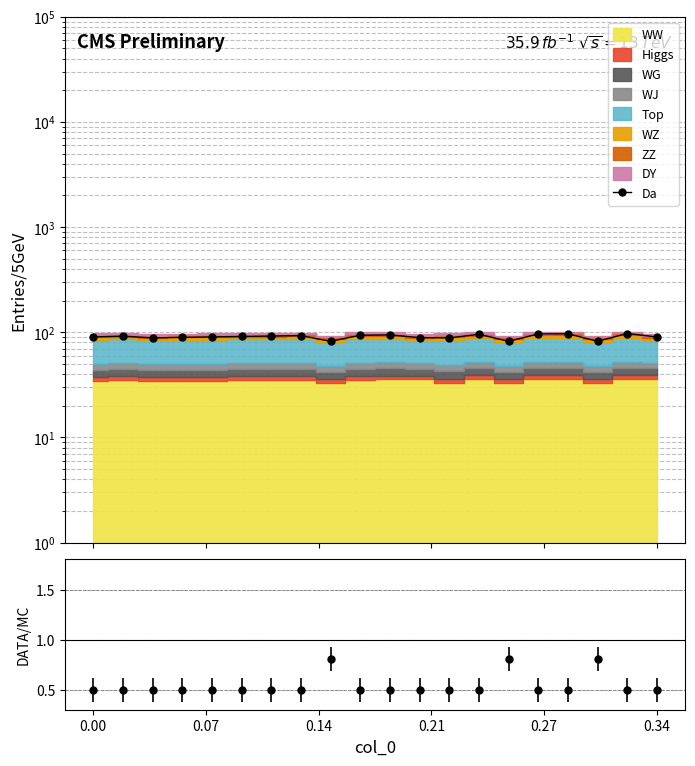

What is the value of the DATA/MC point at the 14th from the left?

0.5